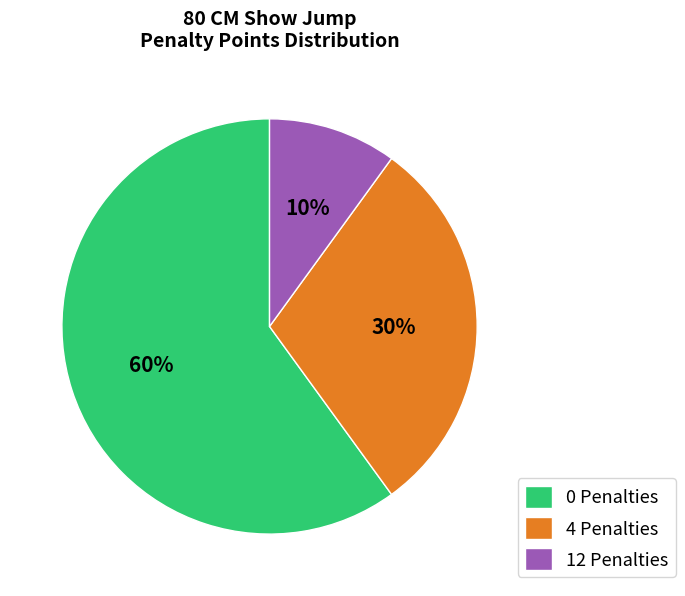

How many segments does this pie chart have?

3